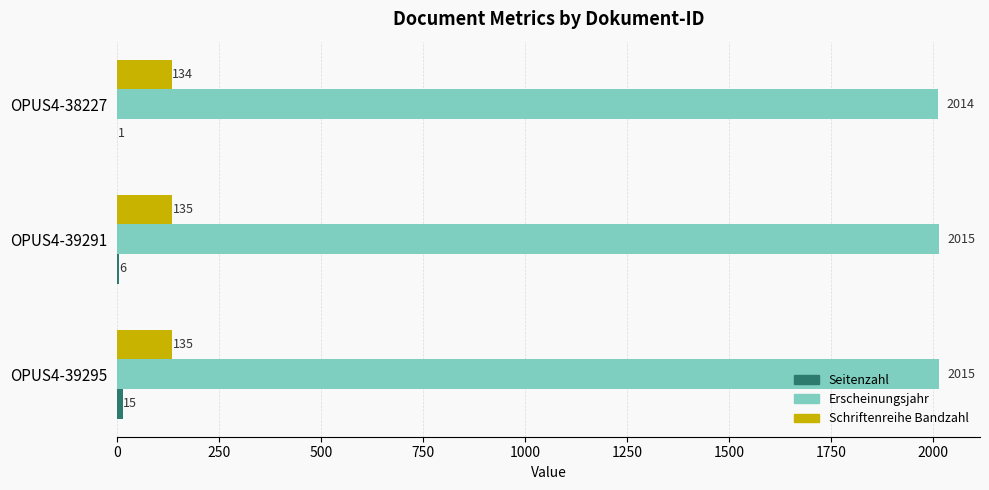

Count the number of data series in this chart.

3